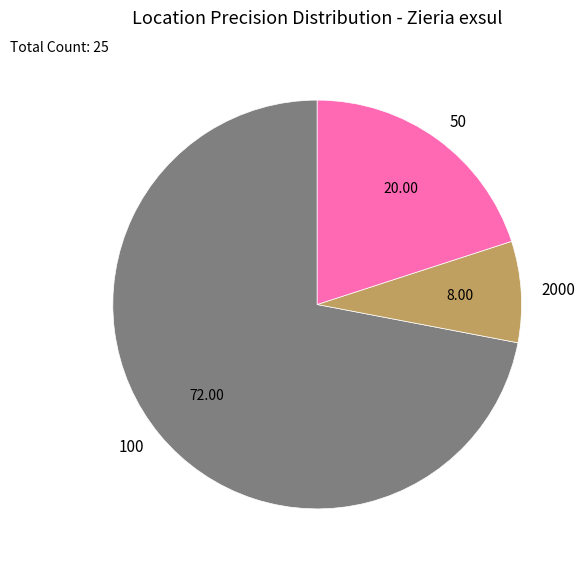

Do 50 and 100 together represent more than half of the pie?

Yes